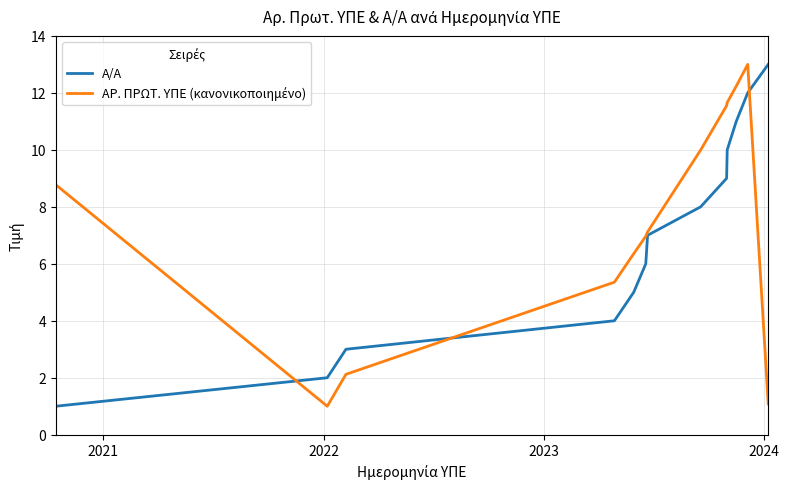

What is the maximum value for Α/Α?

13.0